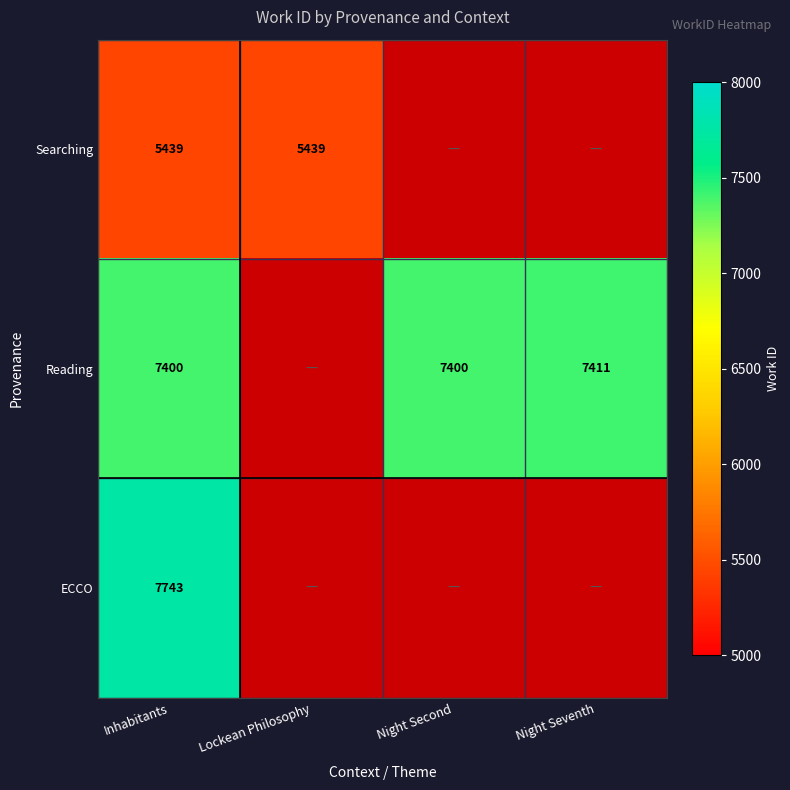

Is it true that Reading equals 4580 at Night Seventh?

False